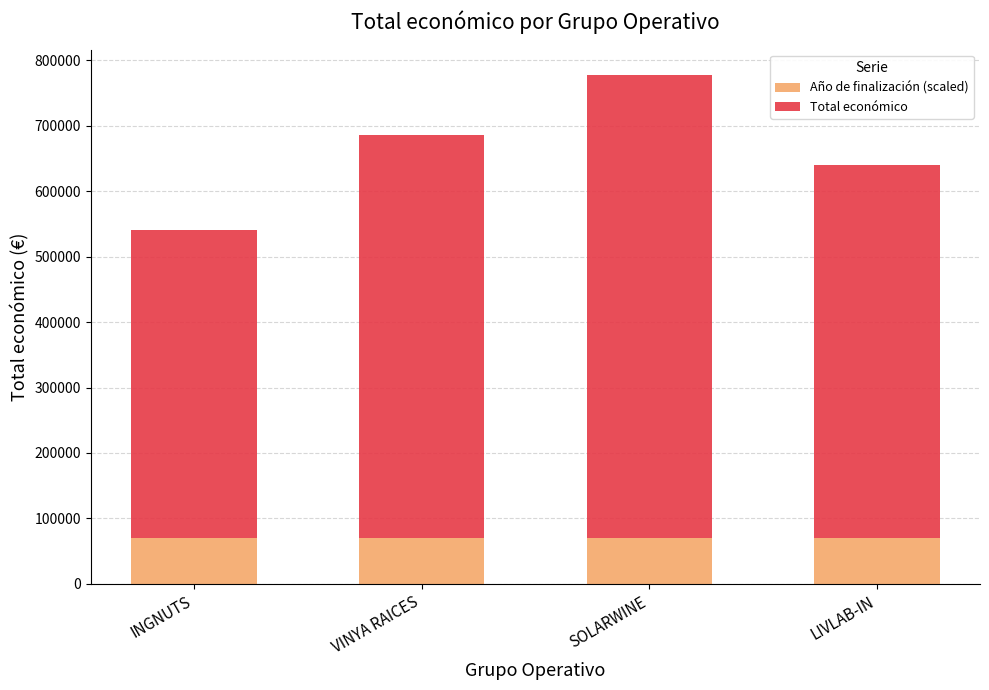

What is the highest value of the Año de finalización (scaled) series?

70669.7